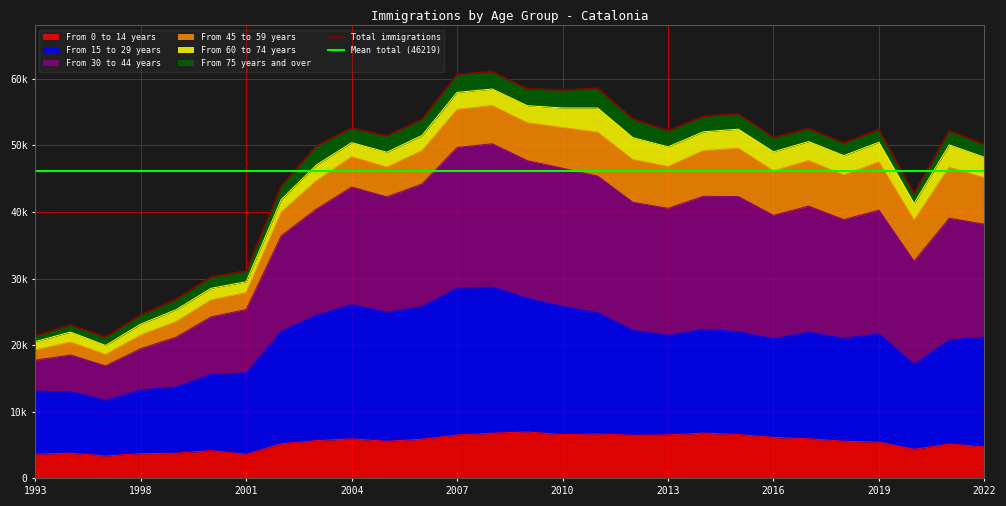

In From 15 to 29 years, how many points are lower than both neighbors (excluding endpoints)?

6